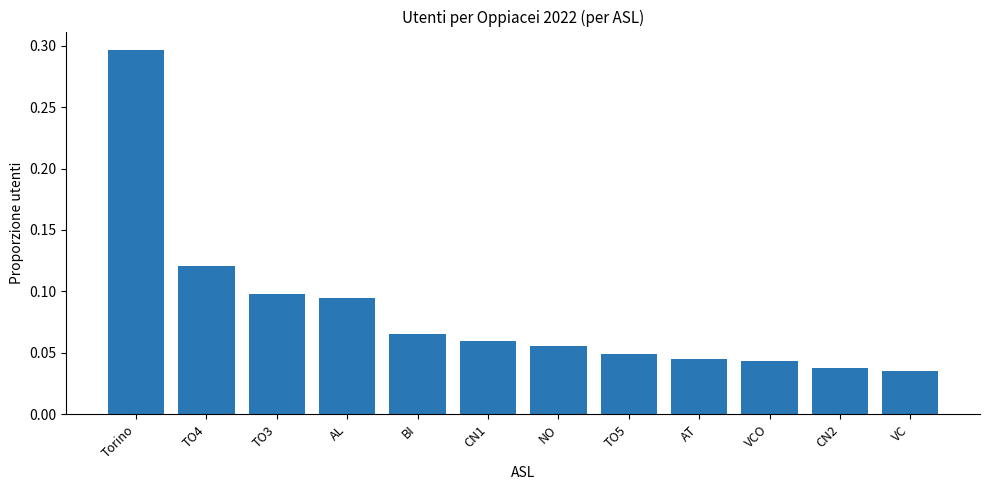

The chart shows a value of 0.1 at AT. True or false?

False